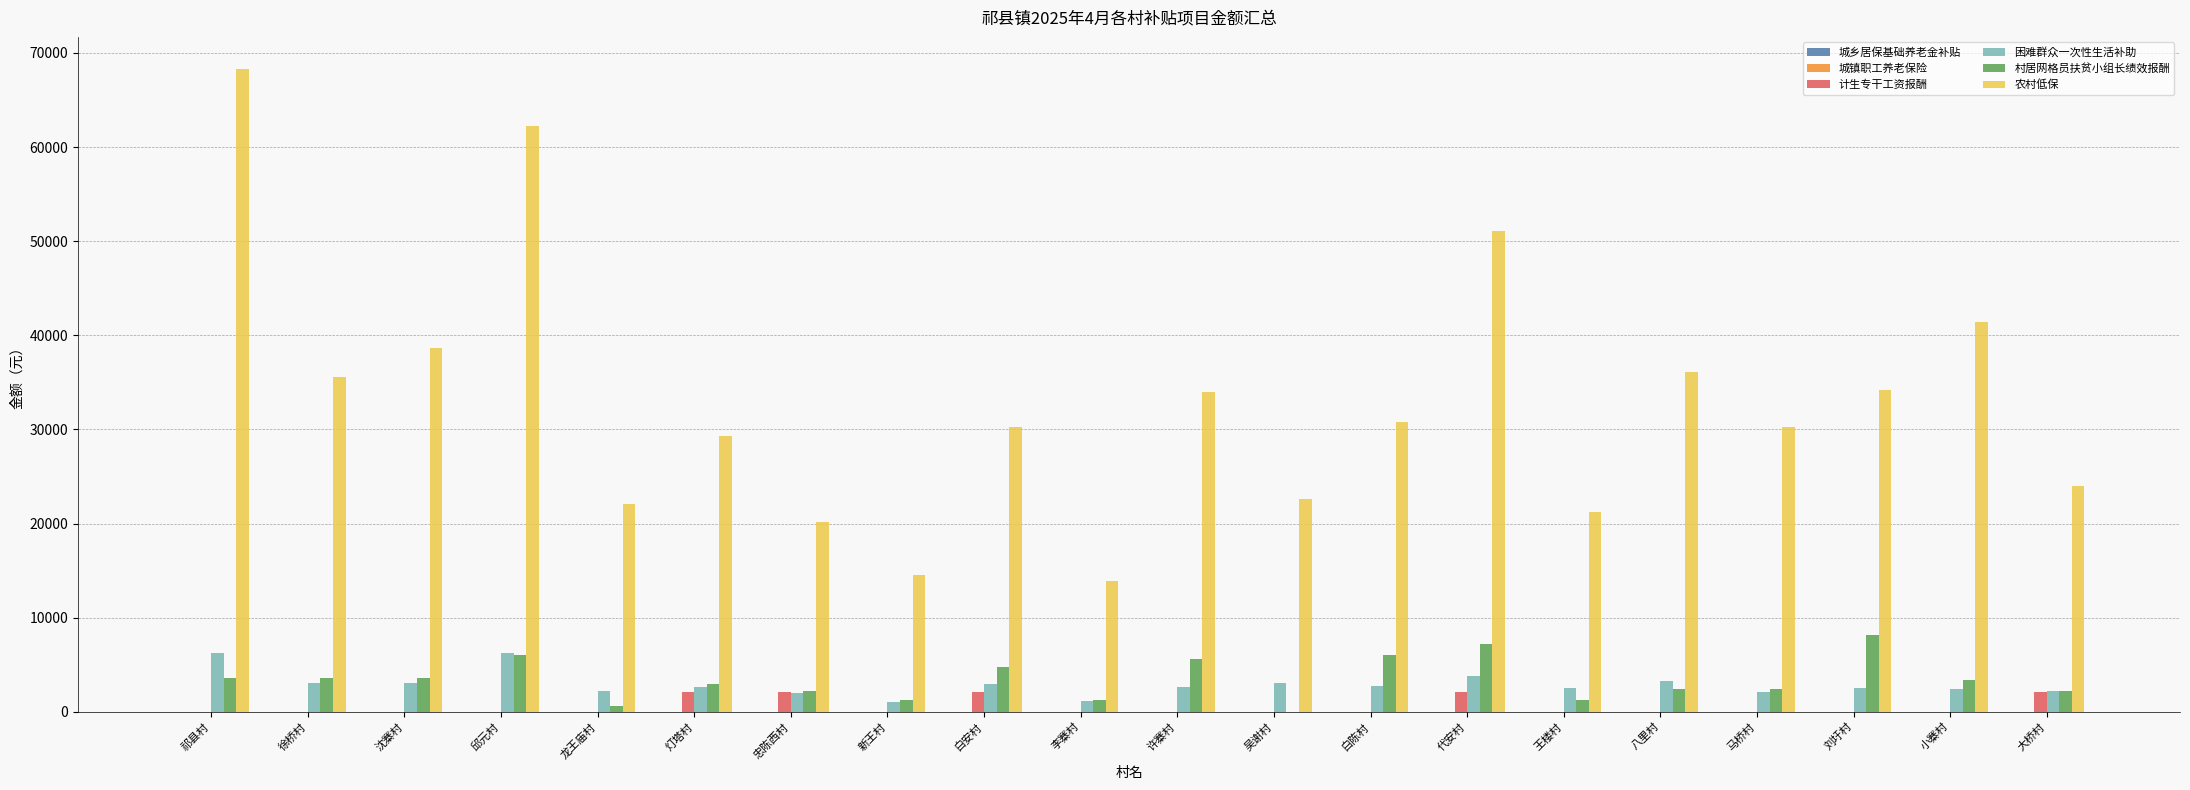

How many groups of bars are there?

20